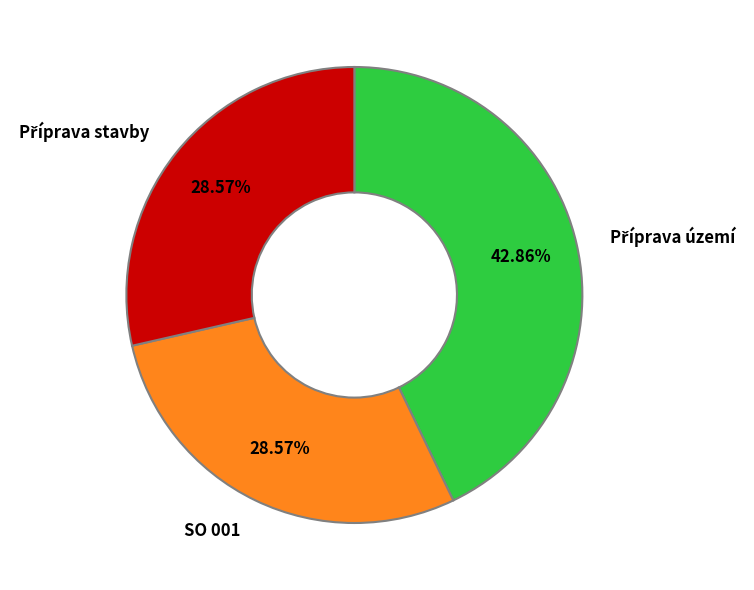

Is there any slice that represents more than half of the pie?

No